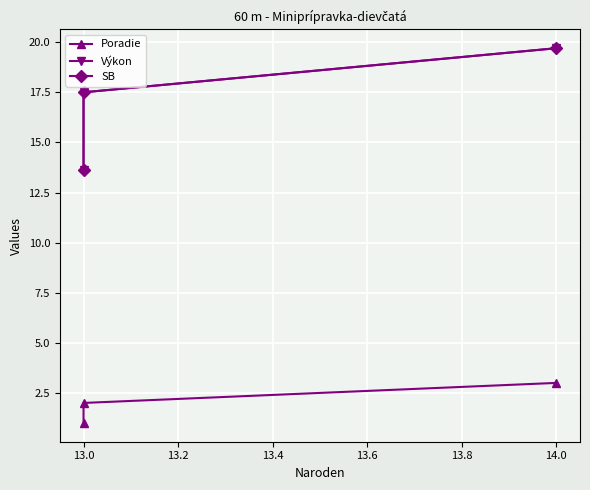

What is the average value of the SB series?

16.9